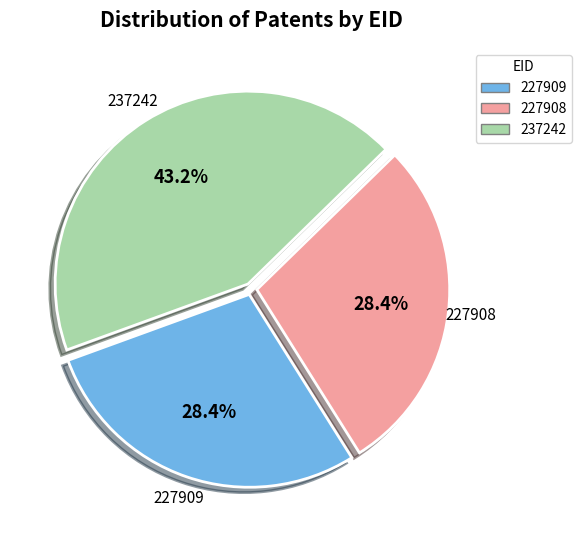

To the nearest percent, what is the average slice percentage?

33%